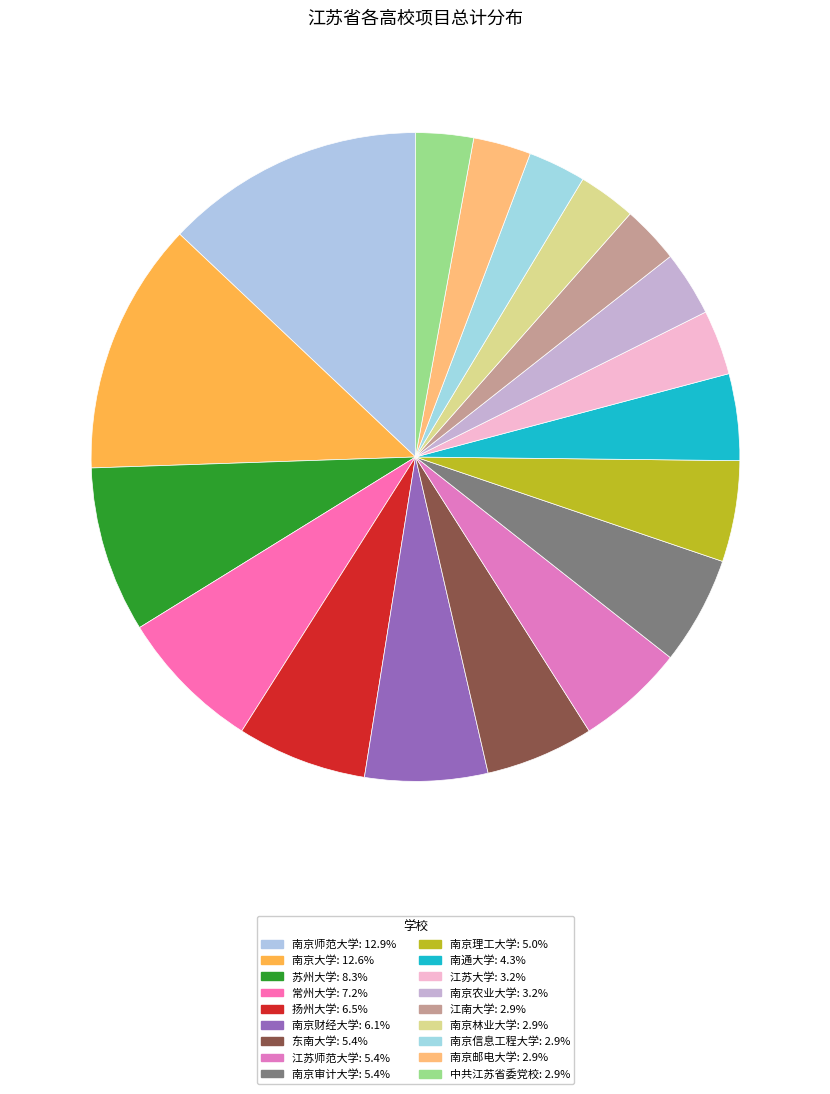

Which slice is the largest?

南京师范大学